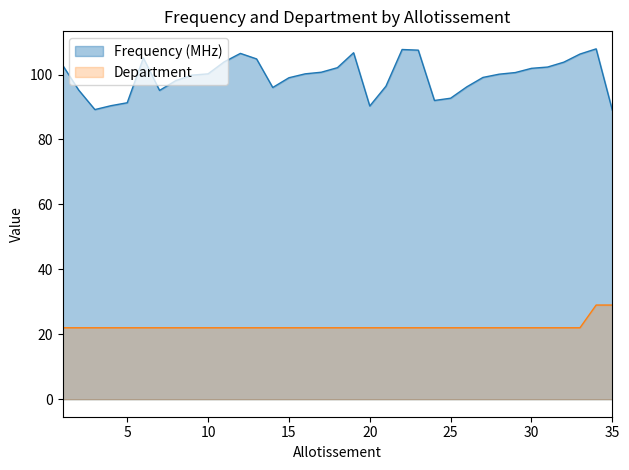

Count the Department values in the range 22 to 23.

33